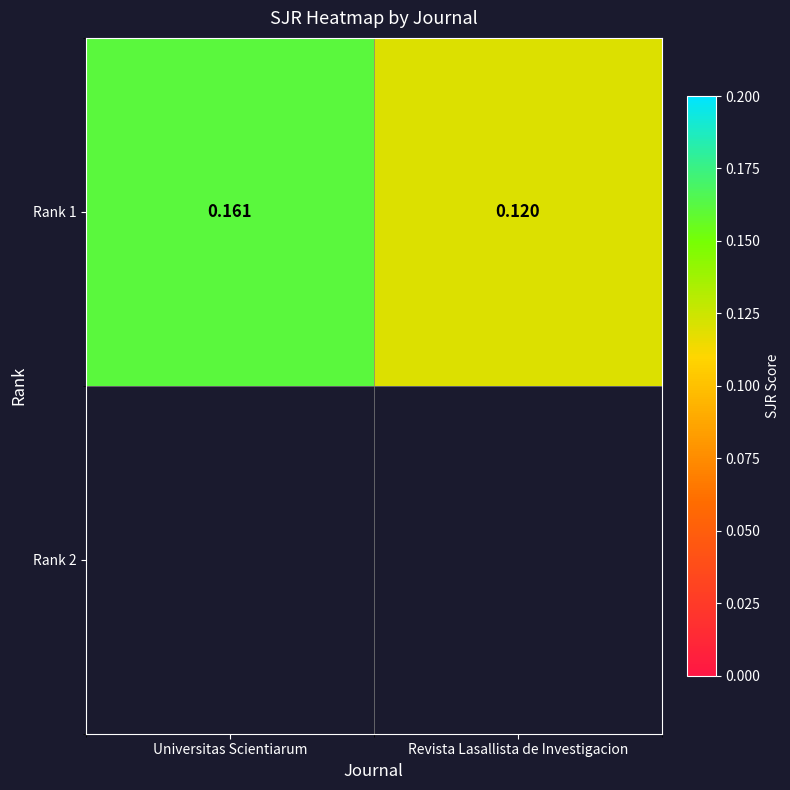

The chart shows a value of 0.1 at Revista Lasallista de Investigacion. True or false?

True